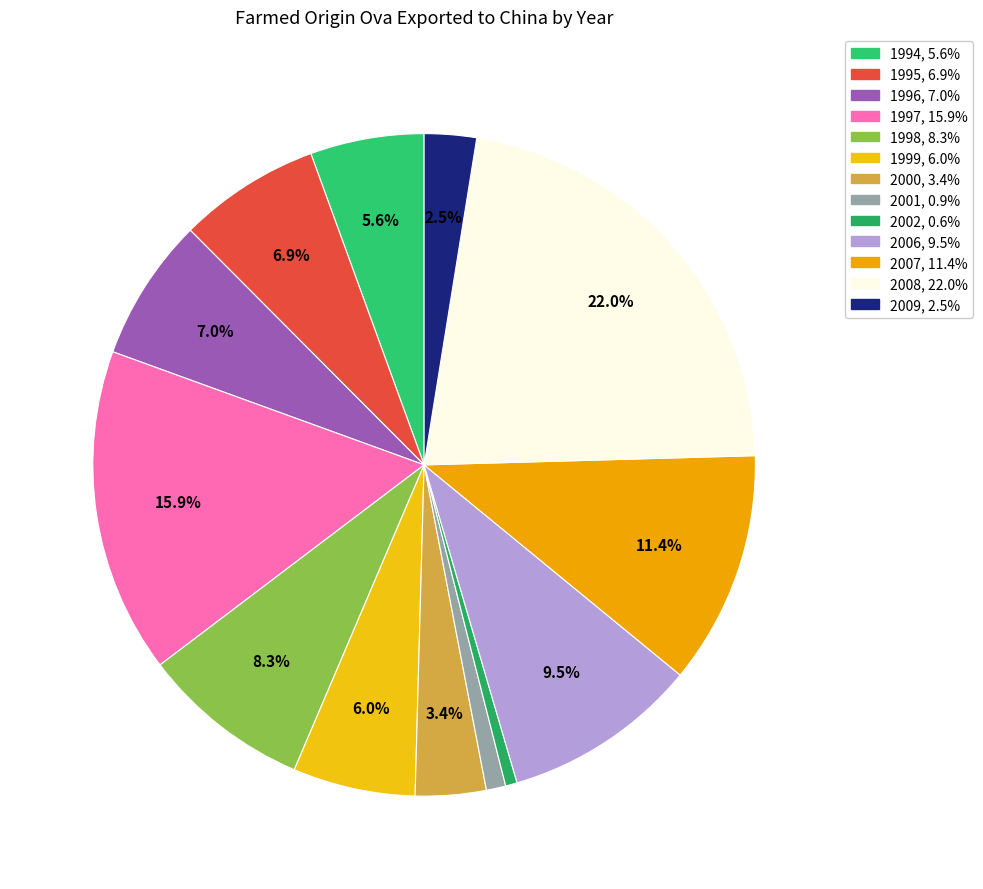

Is there a majority slice in this chart?

No